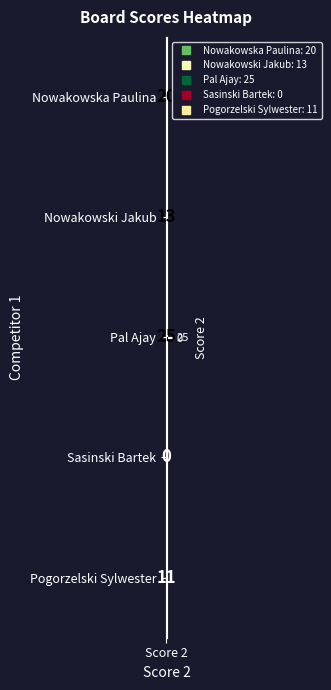

Read the value at 4.

11